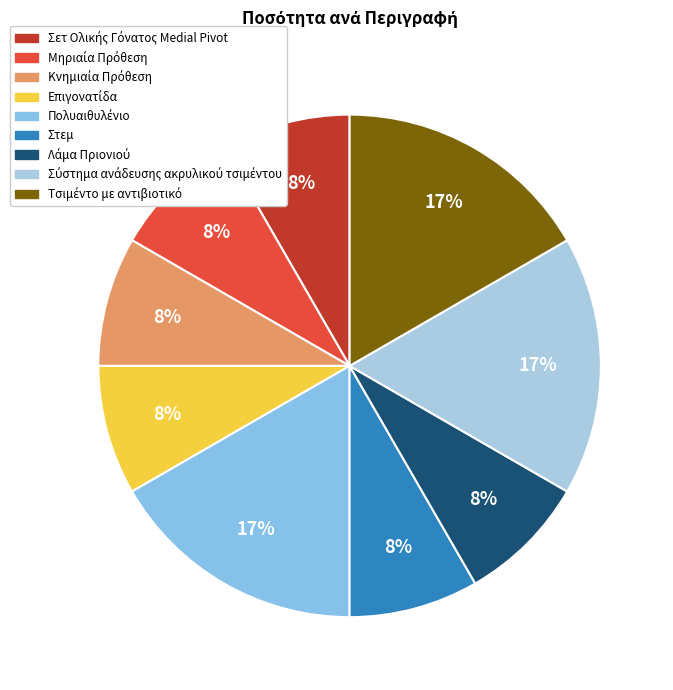

What is the total percentage of Επιγονατίδα and Σύστημα ανάδευσης ακρυλικού τσιμέντου?

25.0%